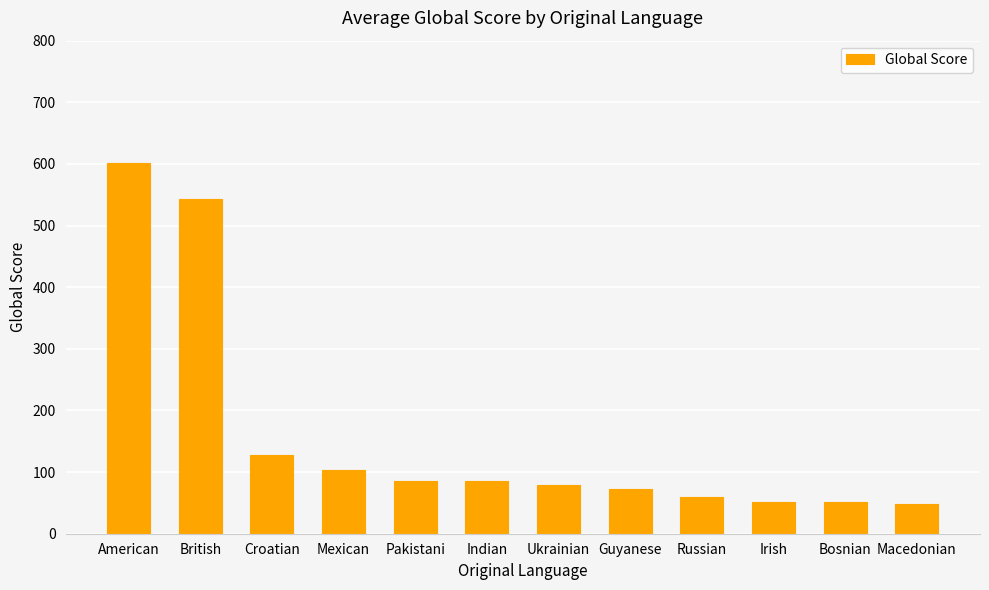

What is the sum of the values at Mexican and British?

647